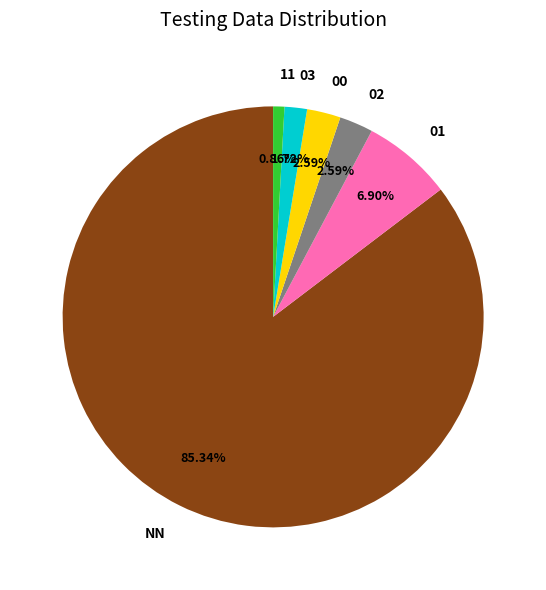

Is there any slice that represents more than half of the pie?

Yes